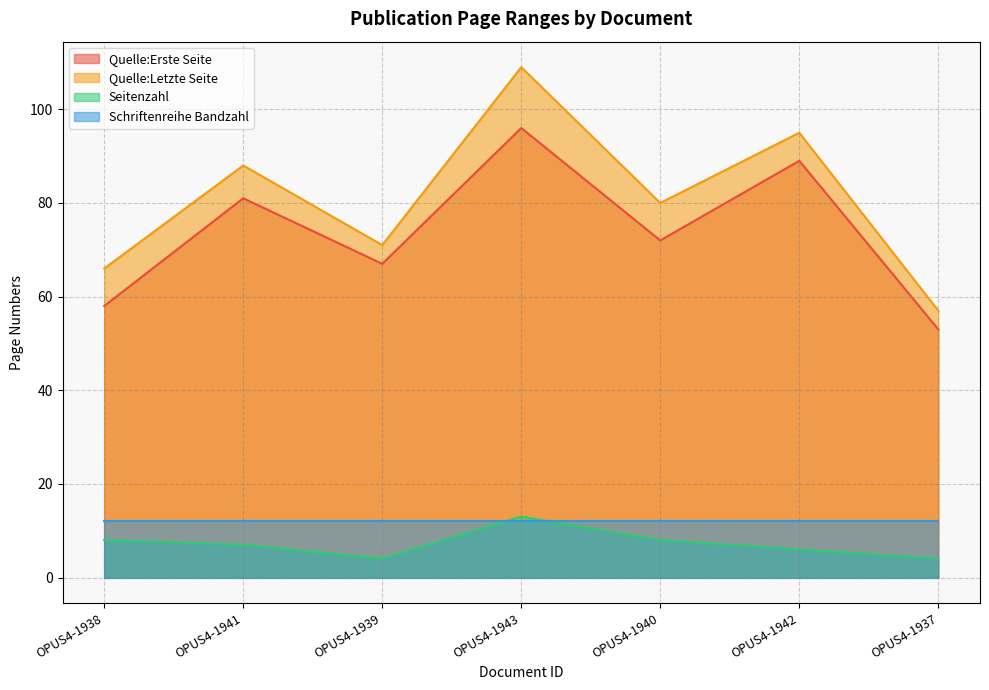

What are all the series names shown in the legend?

Quelle:Erste Seite, Quelle:Letzte Seite, Seitenzahl, Schriftenreihe Bandzahl